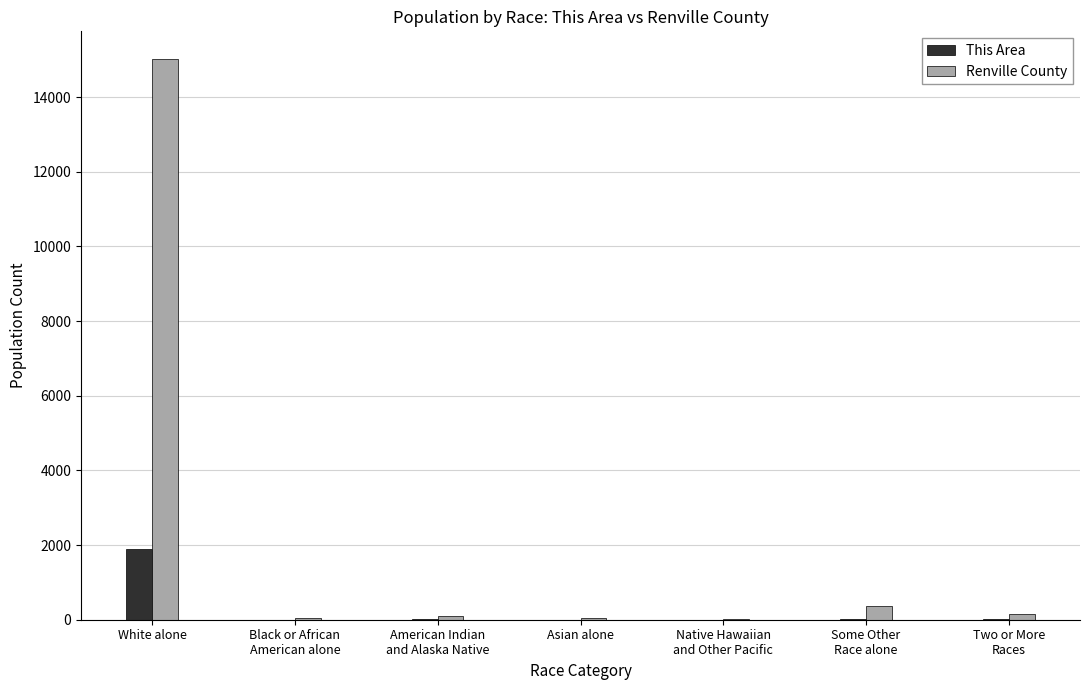

What is the greatest value displayed?

15014